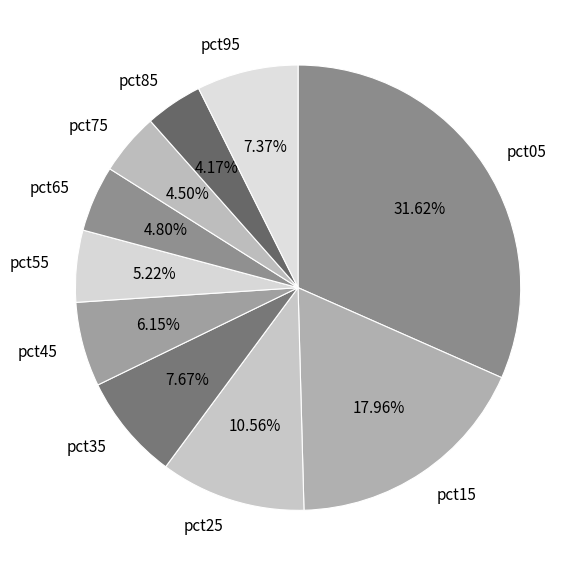

Approximately how many times larger is the value at pct15 compared to pct25?

1.7